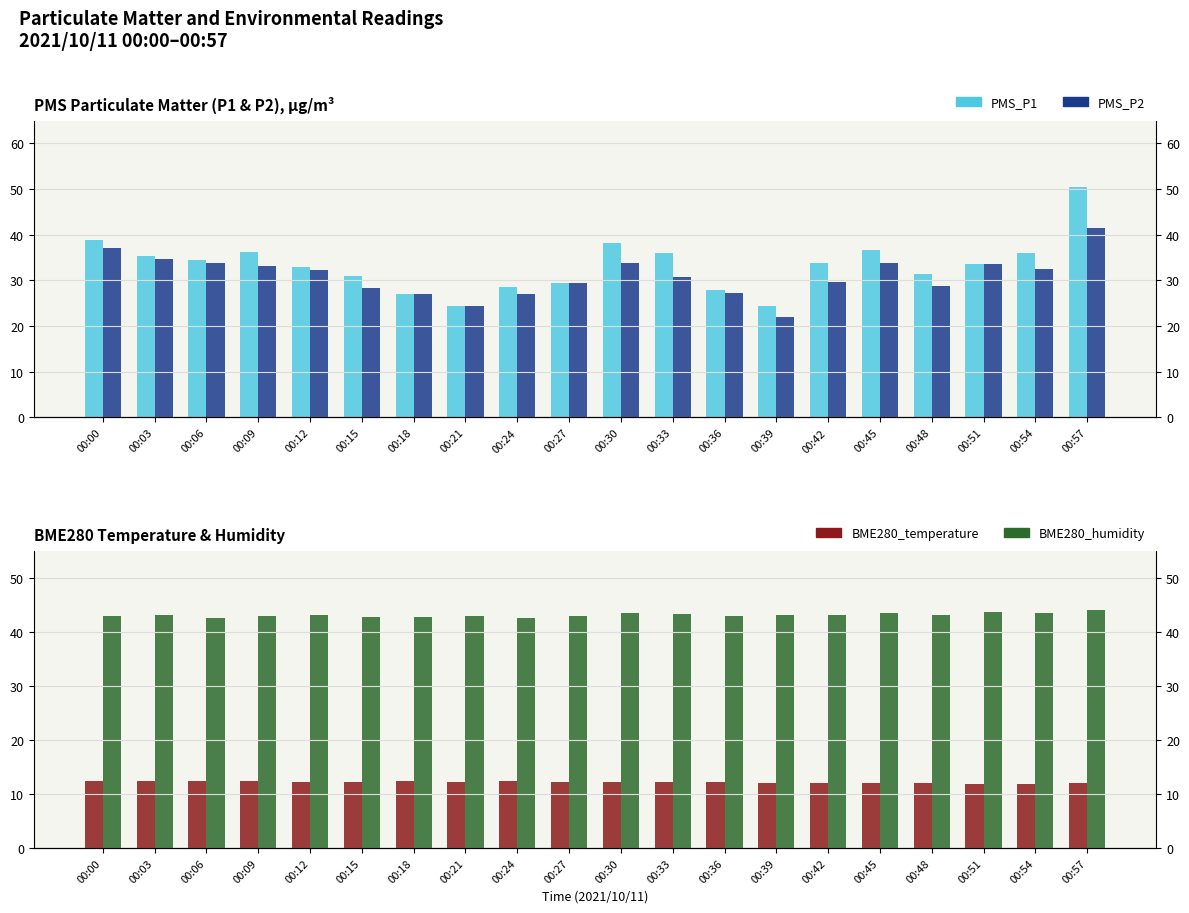

The value of PMS_P1 at 00:09 is 36.2. True or false?

True